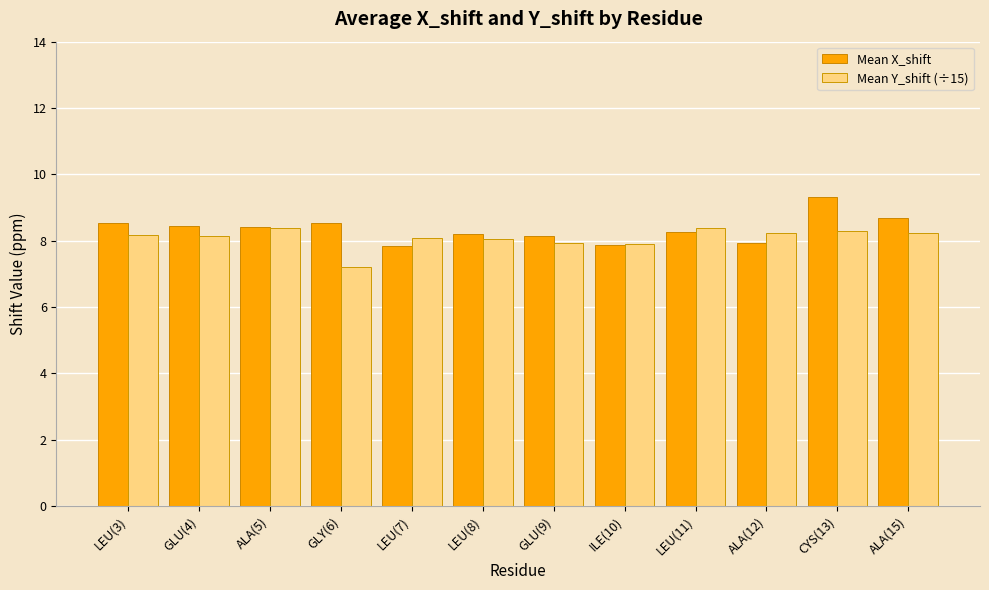

What is the difference between the highest and lowest values at GLU(4)?

0.3